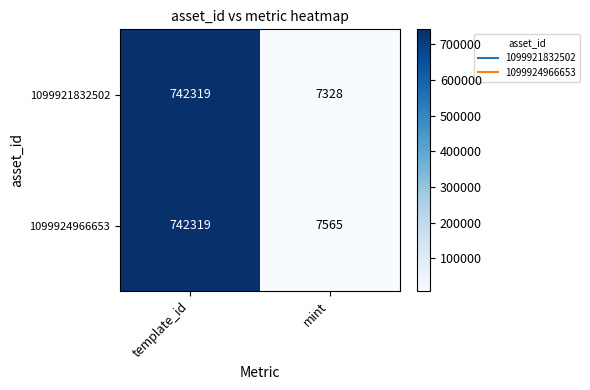

Reading right to left, extract all data points from this chart.

1099921832502: 7328	742319
1099924966653: 7565	742319